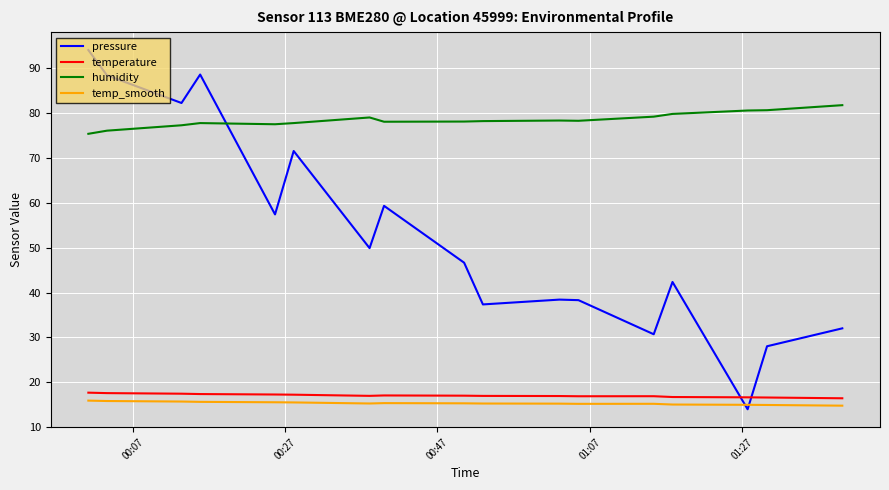

List the series in order of their peak value, lowest first.

temp_smooth, temperature, humidity, pressure